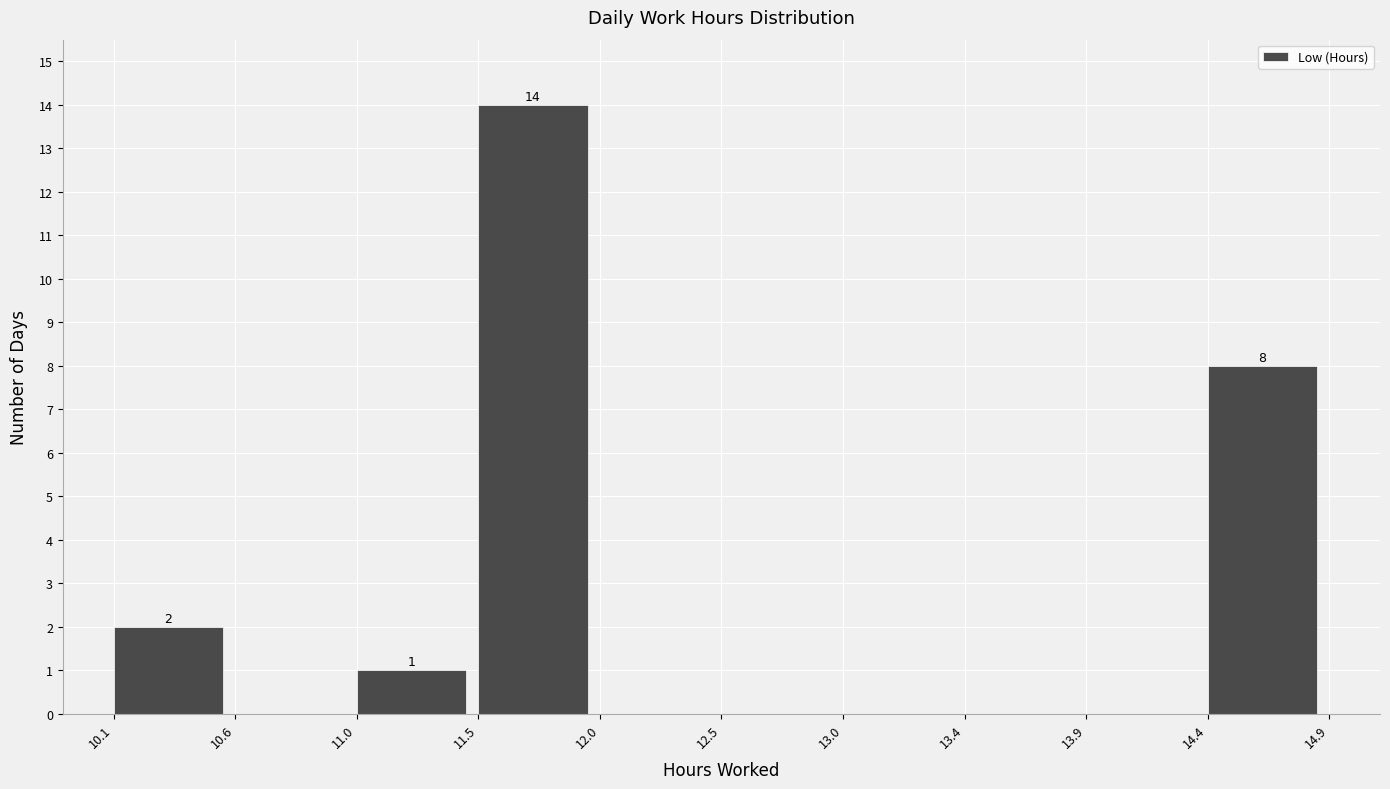

Which range on the x-axis has the tallest bar?

11.5 to 12.0